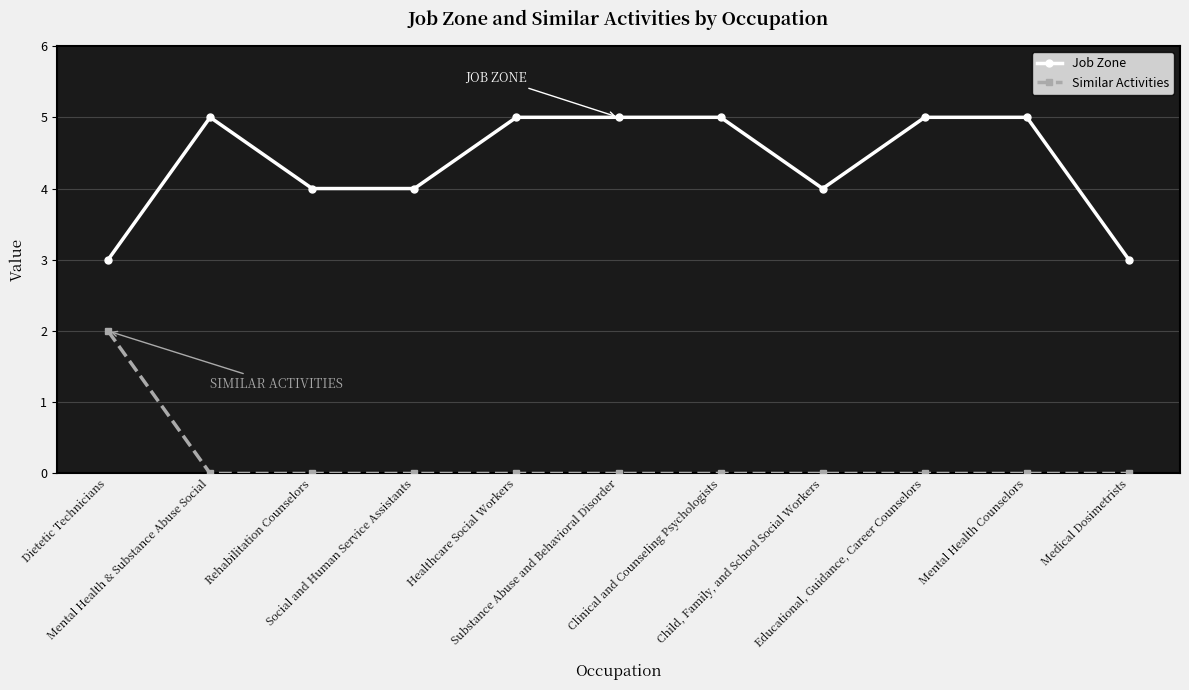

Does the chart display data point markers on the line(s)?

Yes